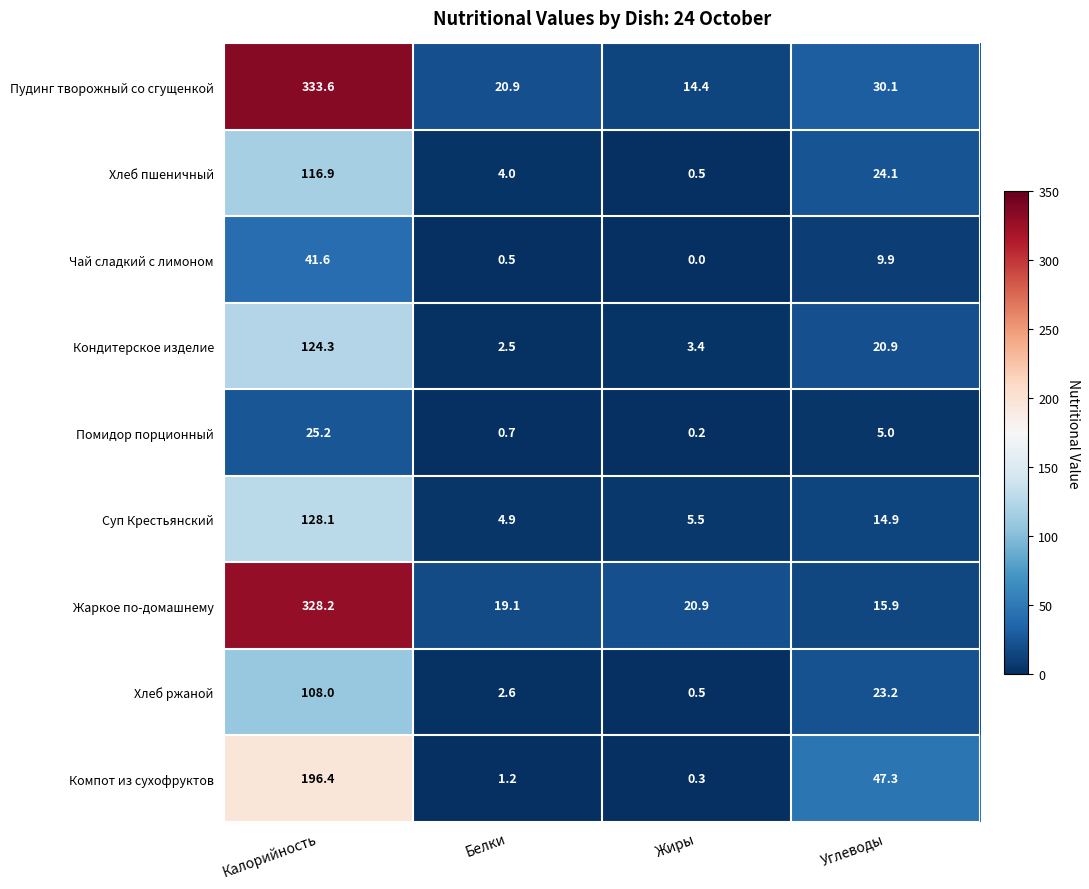

What is the difference between the highest and lowest values at Белки?

20.4